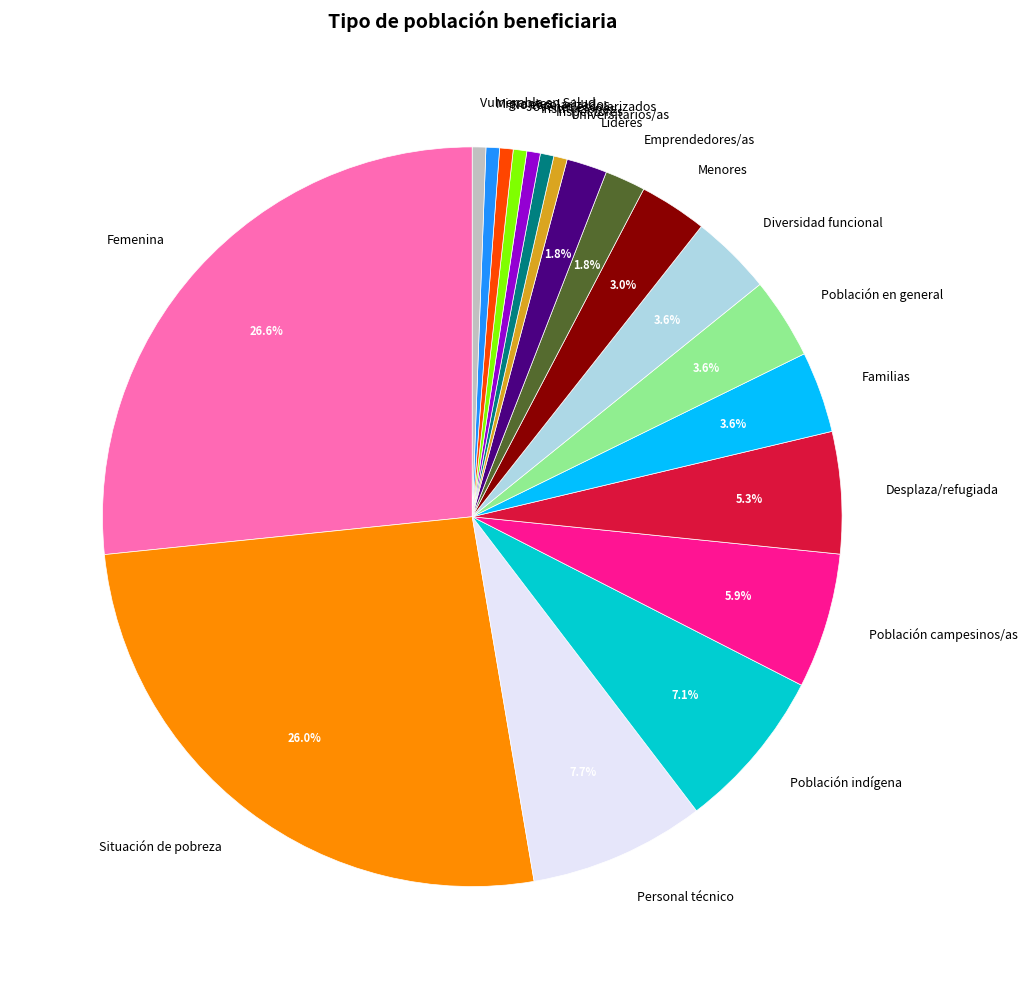

How many segments does this pie chart have?

19